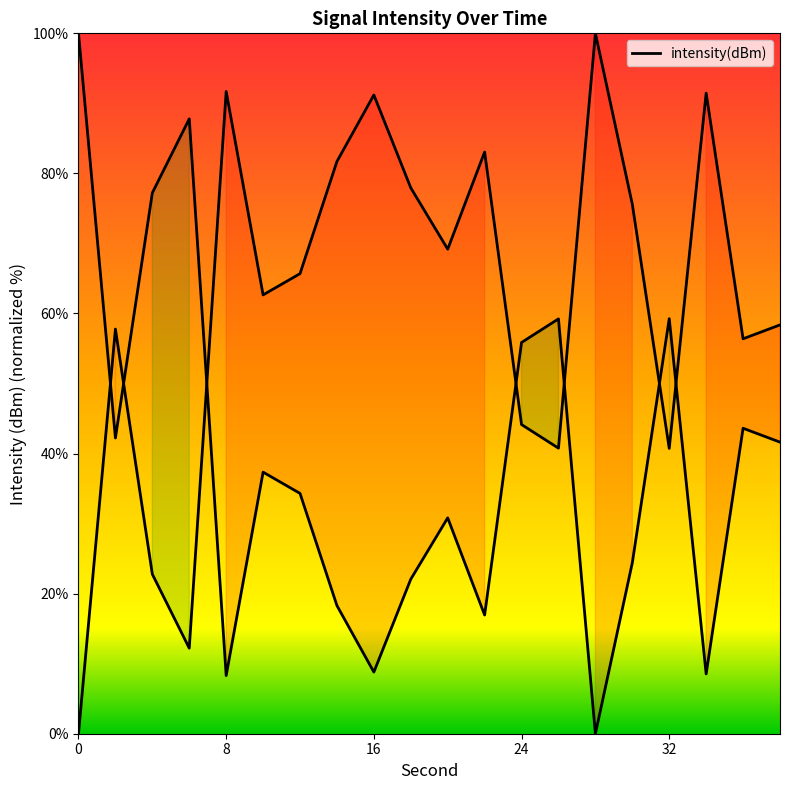

What is the change in value from 4 to 24?

+21.4